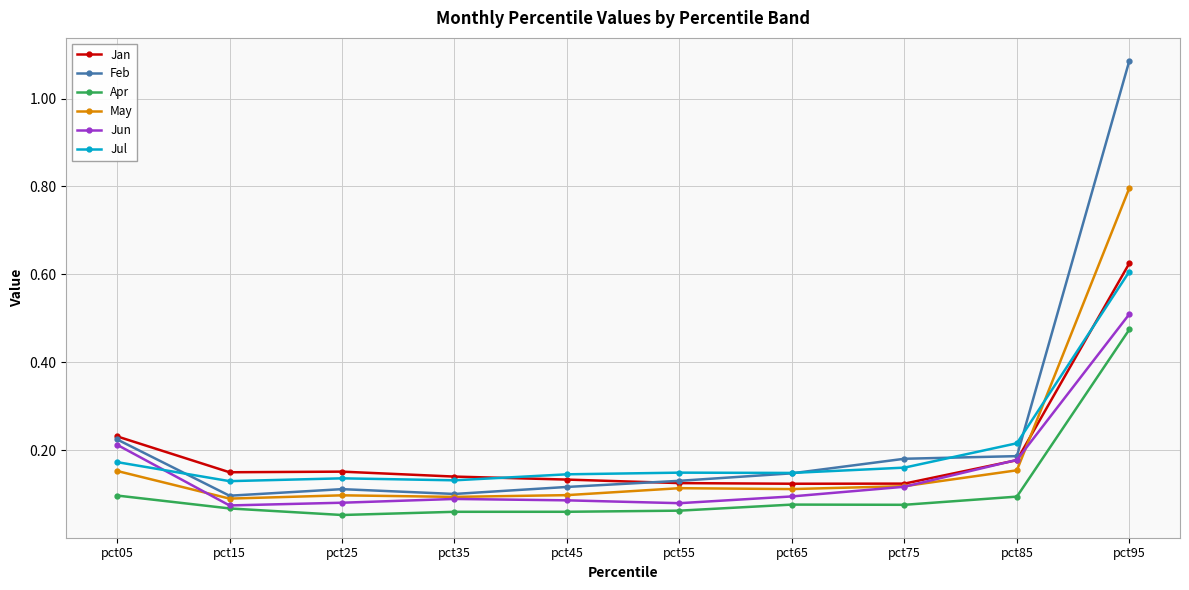

Which category has the highest value in the Apr series?

pct95